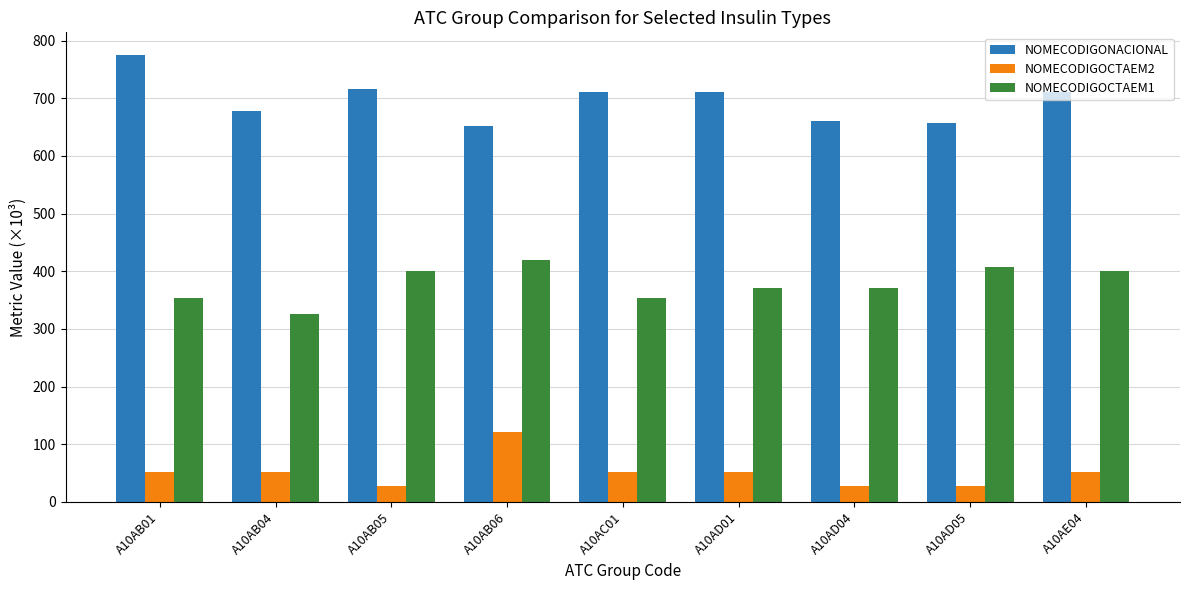

Which category has the lowest value in the NOMECODIGOCTAEM1 series?

A10AB04